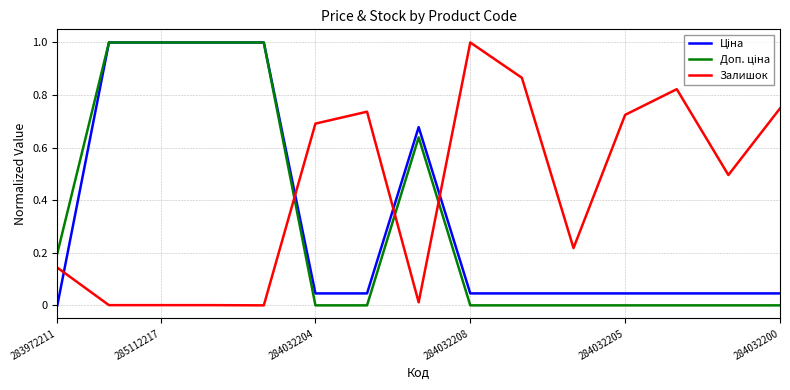

Count the number of data series in this chart.

3